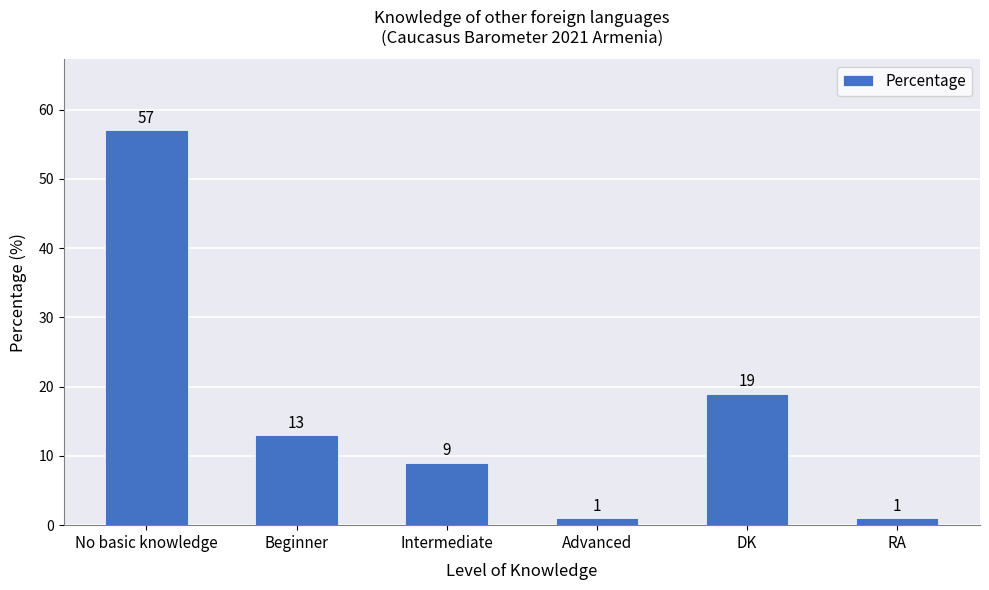

What is the ratio of the value at No basic knowledge to the value at DK?

3.0